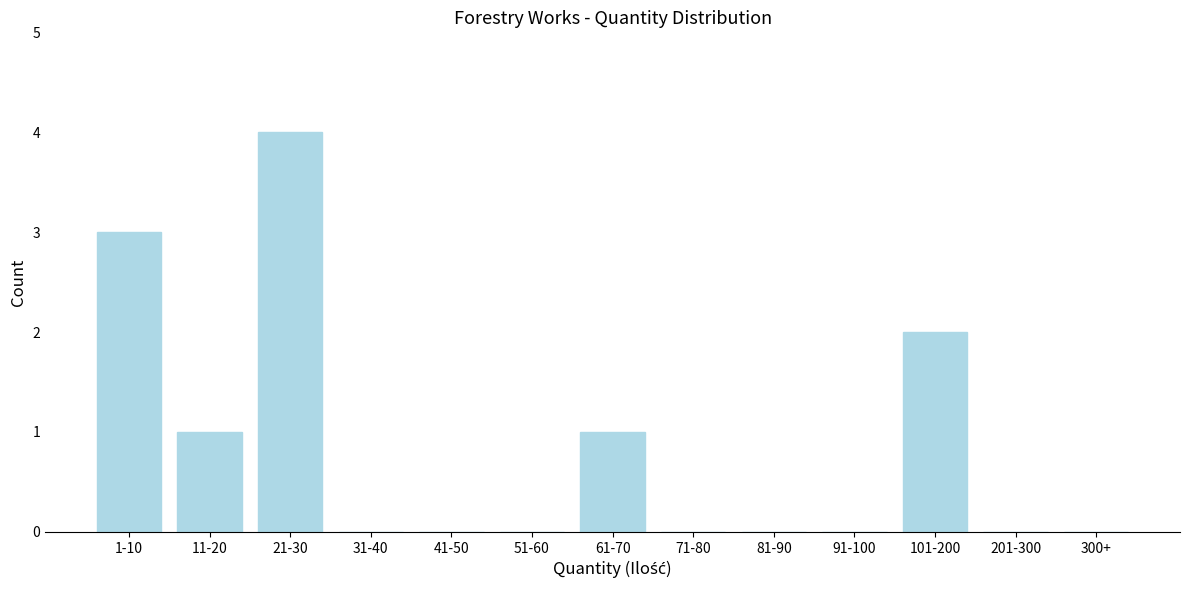

Reading left to right, what are all the values shown in this chart?

1-10=3	11-20=1	21-30=4	31-40=0	41-50=0	51-60=0	61-70=1	71-80=0	81-90=0	91-100=0	101-200=2	201-300=0	300+=0